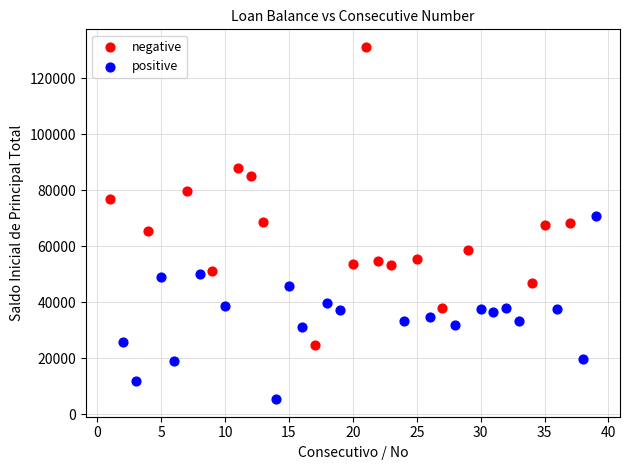

Which series reaches the minimum Y coordinate?

positive